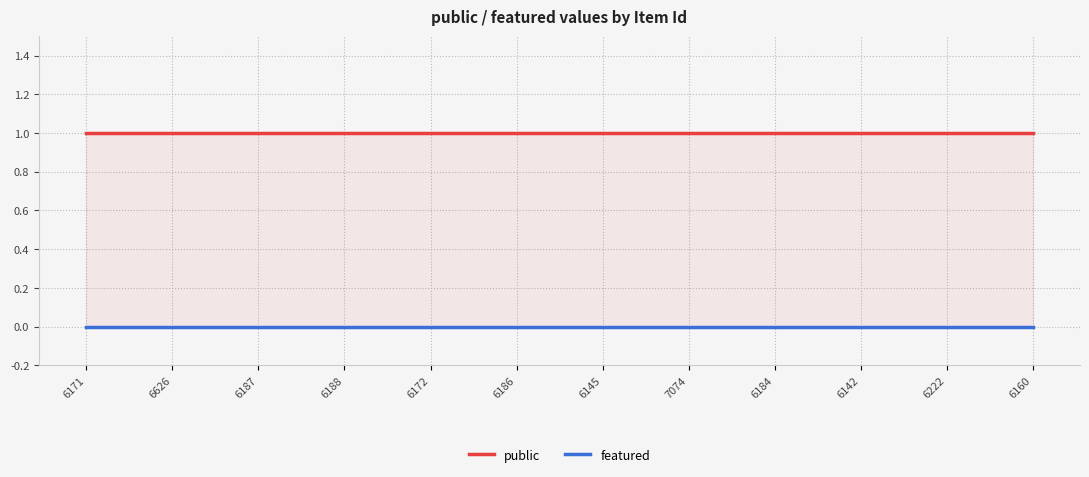

Which series has the largest total across all categories?

public